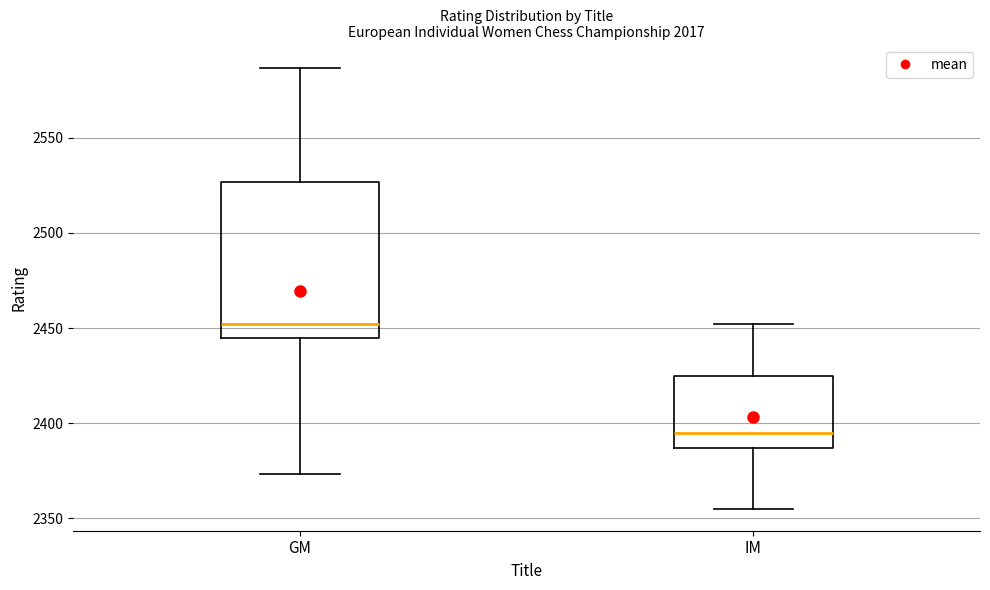

Reading left to right, transcribe this box plot: for each box, give where its median line is, the range the box spans, and where its two whiskers end, as read against the y-axis. The values are not printed on the chart, so give them approximately, as read against the axis.

GM: median 2450, box 2445 to 2525, whiskers 2375 to 2585
IM: median 2395, box 2385 to 2425, whiskers 2355 to 2450